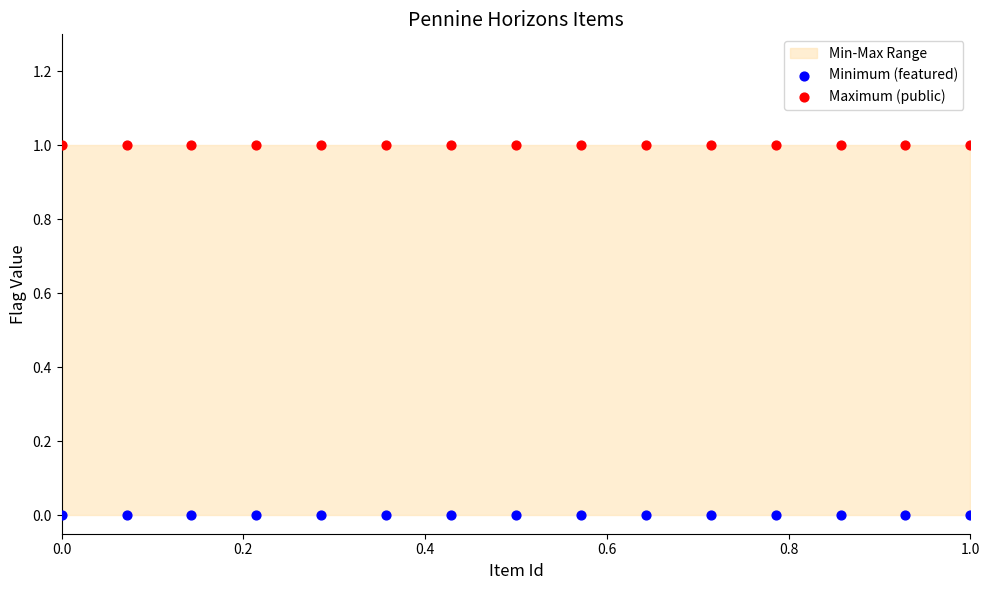

Which series reaches the minimum Y coordinate?

Minimum (featured)